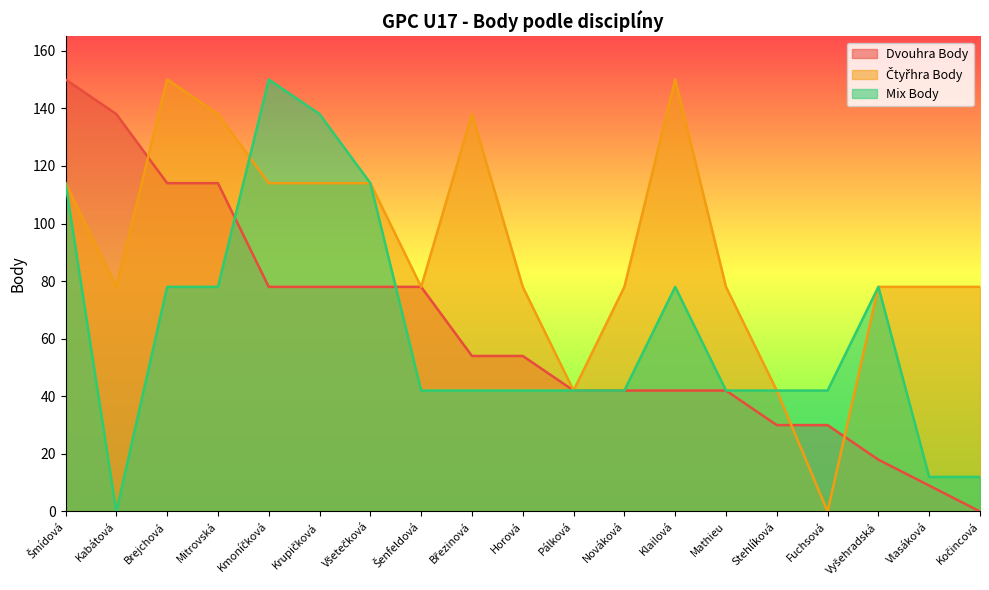

Reading right to left, extract all data points from this chart.

Dvouhra Body: Kočincová=0	Vlasáková=9	Vyšehradská=18	Fuchsová=30	Stehlíková=30	Mathieu=42	Klailová=42	Nováková=42	Pálková=42	Horová=54	Březinová=54	Šenfeldová=78	Všetečková=78	Krupičková=78	Kmoníčková=78	Mitrovská=114	Brejchová=114	Kabátová=138	Šmídová=150
Čtyřhra Body: Kočincová=78	Vlasáková=78	Vyšehradská=78	Fuchsová=0	Stehlíková=42	Mathieu=78	Klailová=150	Nováková=78	Pálková=42	Horová=78	Březinová=138	Šenfeldová=78	Všetečková=114	Krupičková=114	Kmoníčková=114	Mitrovská=138	Brejchová=150	Kabátová=78	Šmídová=114
Mix Body: Kočincová=12	Vlasáková=12	Vyšehradská=78	Fuchsová=42	Stehlíková=42	Mathieu=42	Klailová=78	Nováková=42	Pálková=42	Horová=42	Březinová=42	Šenfeldová=42	Všetečková=114	Krupičková=138	Kmoníčková=150	Mitrovská=78	Brejchová=78	Kabátová=0	Šmídová=114